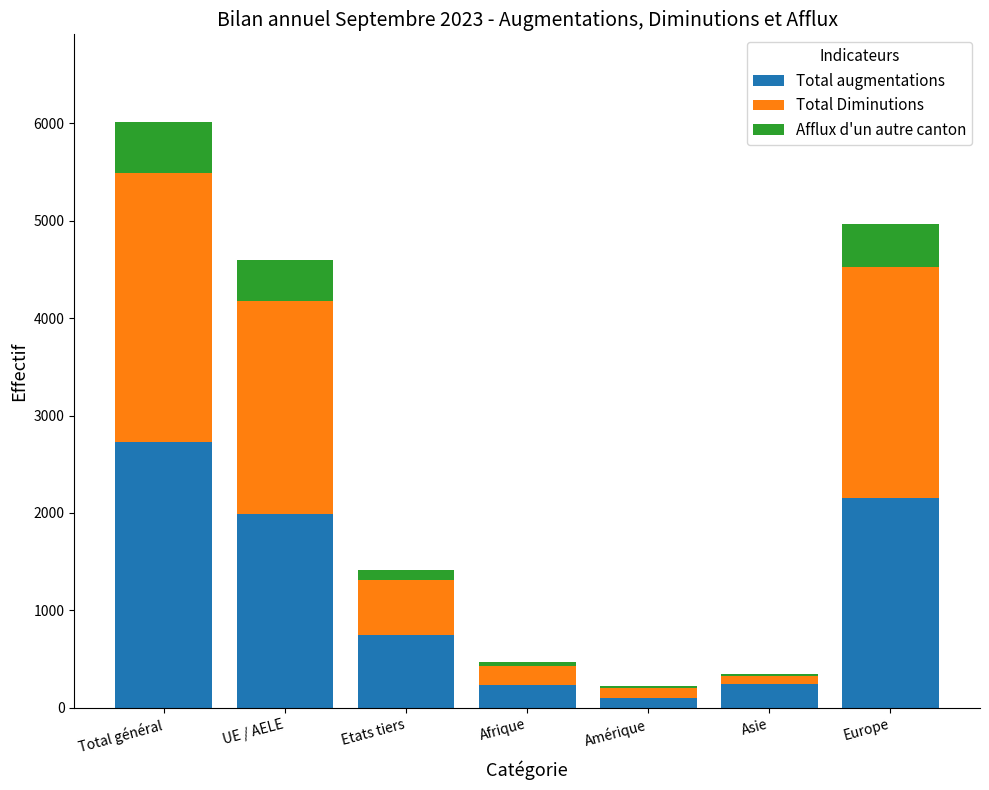

What value does the Total augmentations series have at Asie?

242